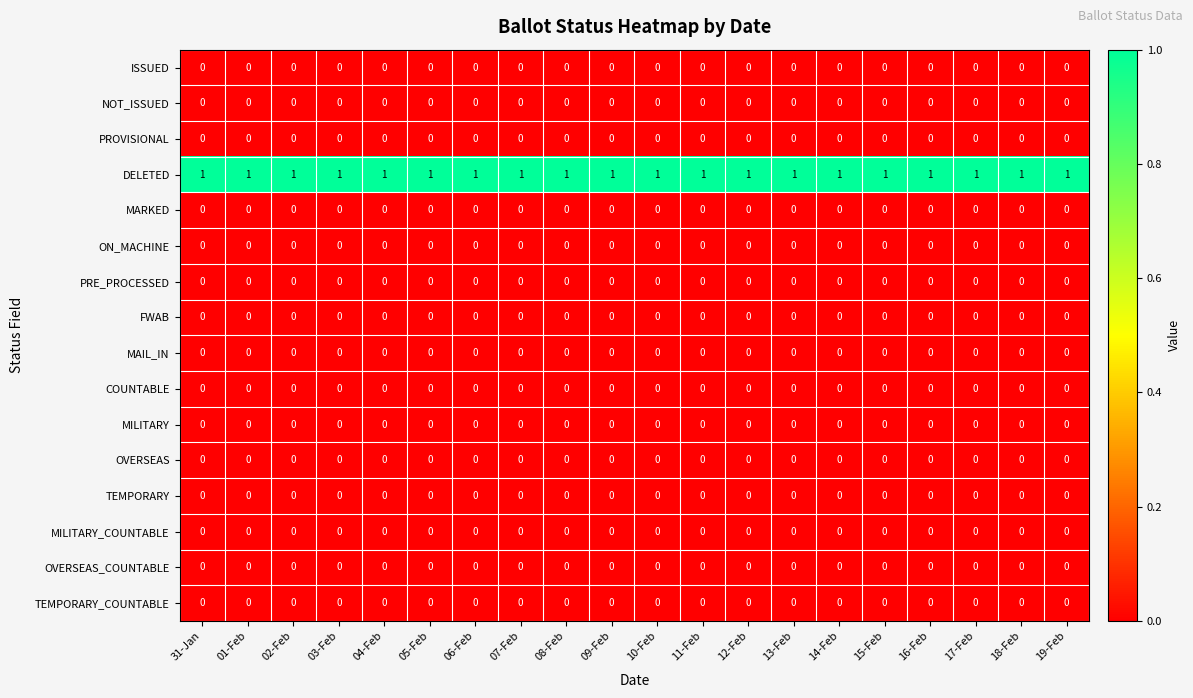

What is the spread (max minus min) of values at 15-Feb?

1